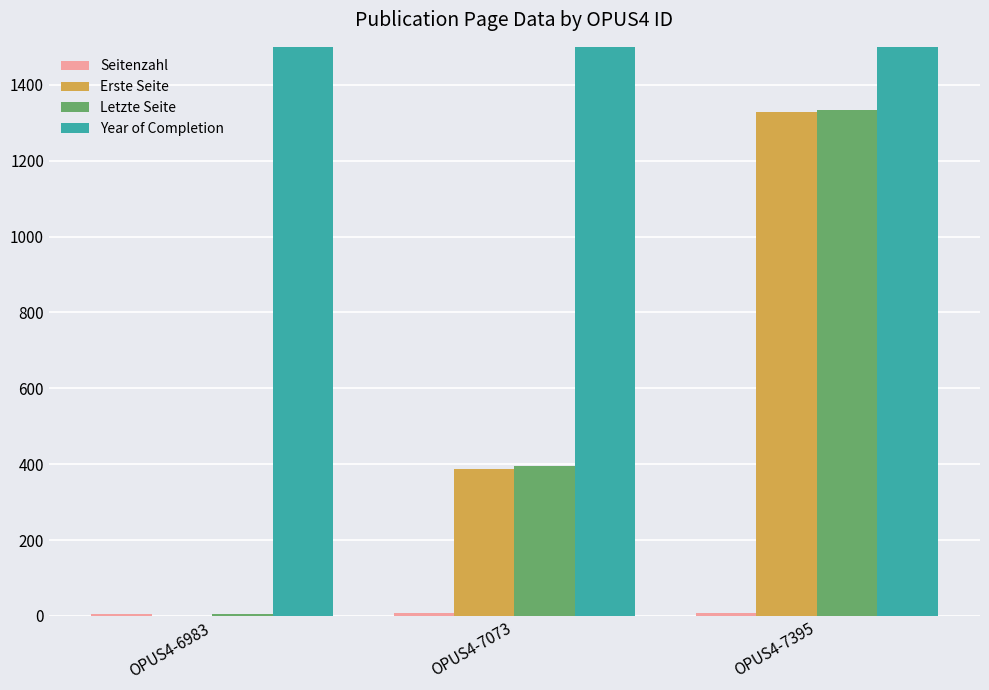

What is the value of the Year of Completion bar at the 1st from the left?

2015